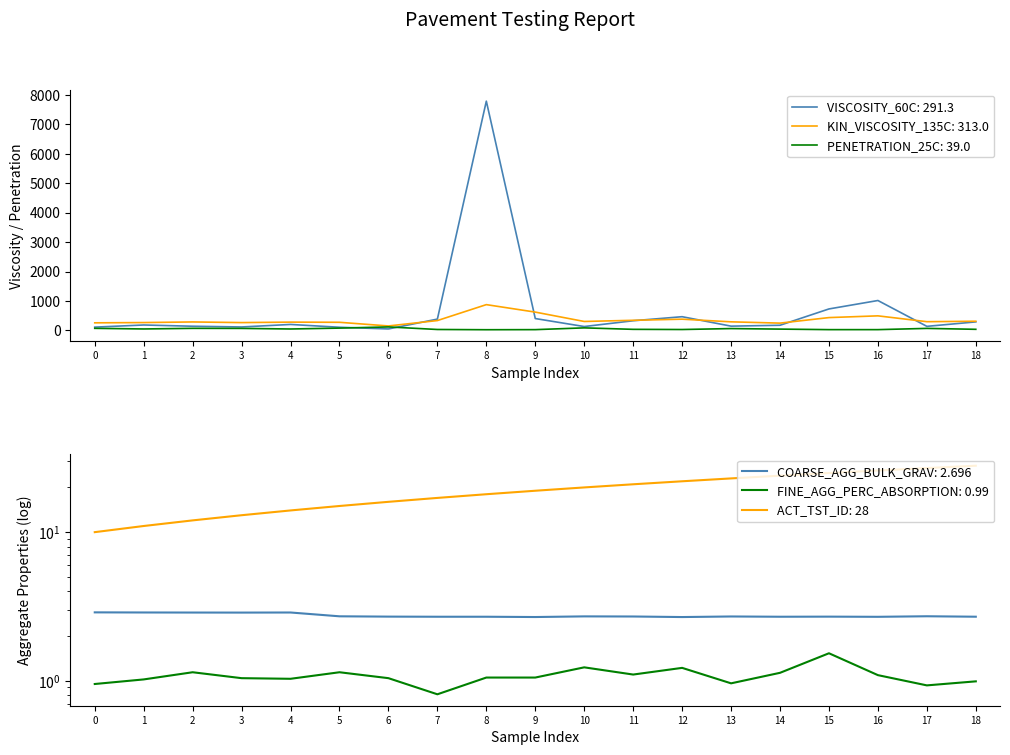

Is the value of VISCOSITY_60C: 291.3 at 10 greater than the value of KIN_VISCOSITY_135C: 313.0 at 7?

No